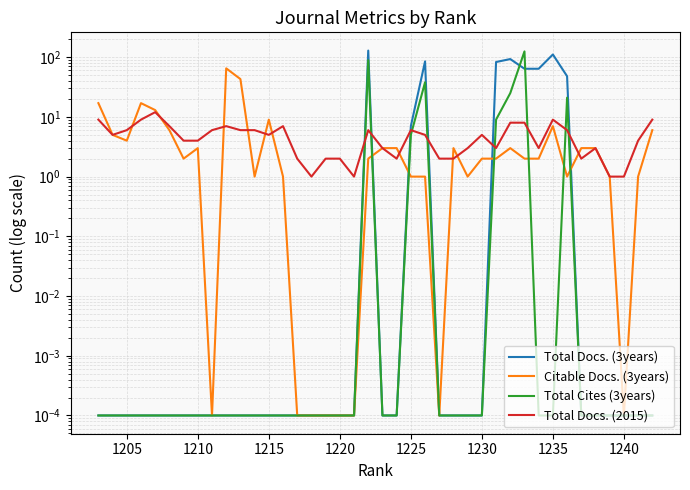

What is the average value of the Total Docs. (2015) series?

4.8